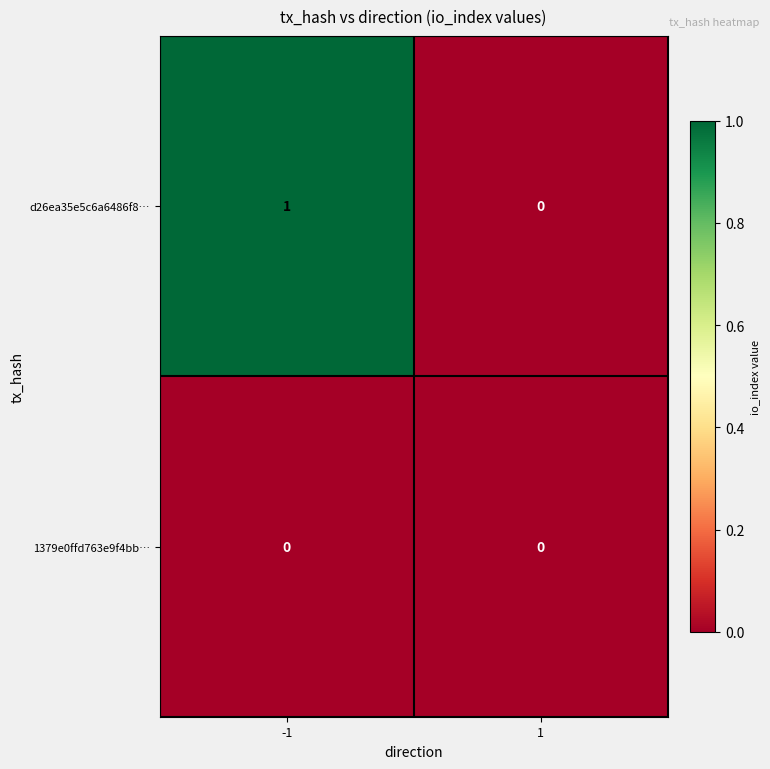

At which category is the sum across all series the highest?

-1